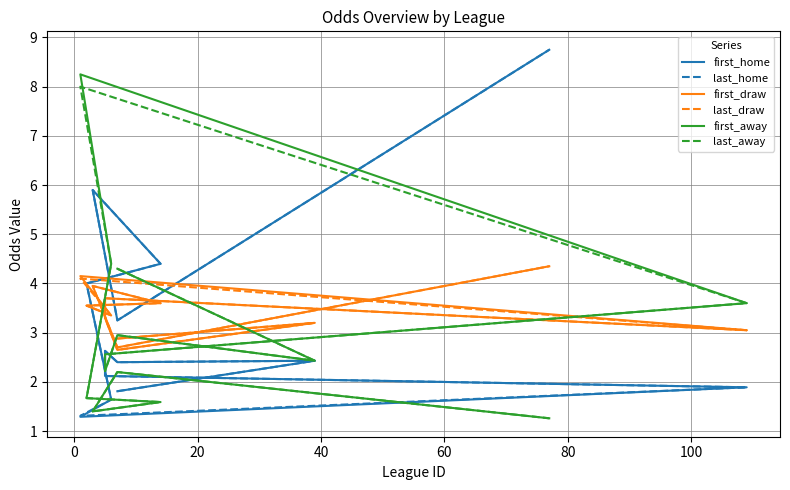

What is the difference between the second highest and minimum values in the first_away series?

3.1